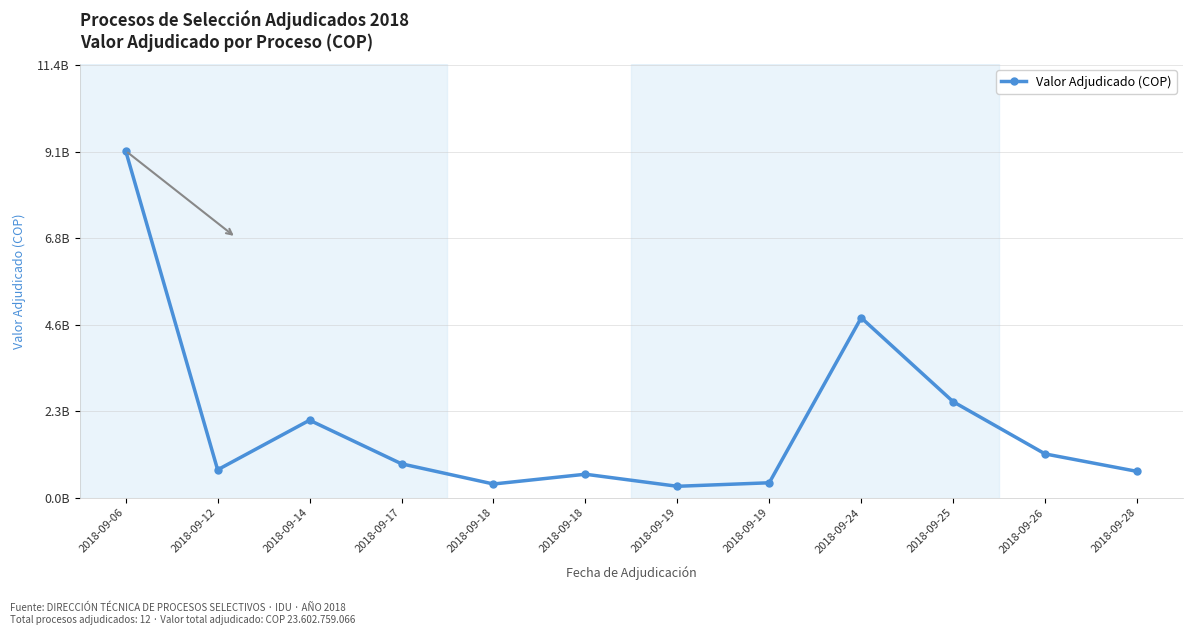

Does the chart display data point markers on the line(s)?

Yes